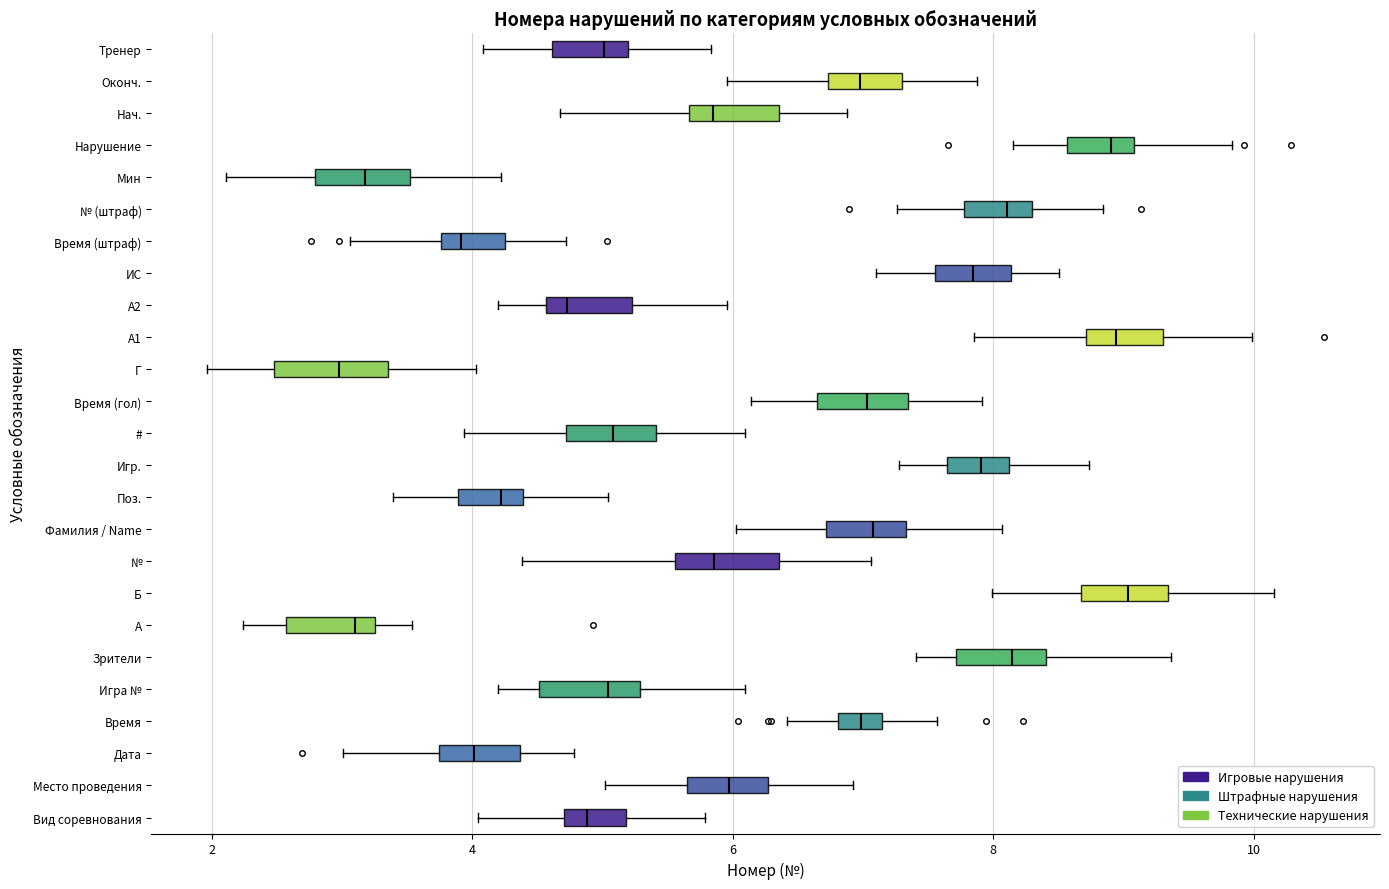

Reading bottom to top, read every box against the x-axis: the position of its median line, the range the box covers, and the ends of its whiskers. The values are not printed on the chart, so give them approximately, as read against the axis.

Вид соревнования: median 4.8 (inside the box), box 4.8 to 5.2, whiskers 4.0 to 5.8
Место проведения: median 6.0, box 5.6 to 6.2, whiskers 5.0 to 7.0
Дата: median 4.0, box 3.8 to 4.4, whiskers 3.0 to 4.8
Время: median 7.0, box 6.8 to 7.2, whiskers 6.4 to 7.6
Игра №: median 5.0, box 4.6 to 5.2, whiskers 4.2 to 6.0
Зрители: median 8.2, box 7.8 to 8.4, whiskers 7.4 to 9.4
A: median 3.0, box 2.6 to 3.2, whiskers 2.2 to 3.6
Б: median 9.0, box 8.6 to 9.4, whiskers 8.0 to 10.2
№: median 5.8, box 5.6 to 6.4, whiskers 4.4 to 7.0
Фамилия / Name: median 7.0, box 6.8 to 7.4, whiskers 6.0 to 8.0
Поз.: median 4.2, box 3.8 to 4.4, whiskers 3.4 to 5.0
Игр.: median 8.0, box 7.6 to 8.2, whiskers 7.2 to 8.8
#: median 5.0, box 4.8 to 5.4, whiskers 4.0 to 6.0
Время (гол): median 7.0, box 6.6 to 7.4, whiskers 6.2 to 8.0
Г: median 3.0, box 2.4 to 3.4, whiskers 2.0 to 4.0
А1: median 9.0, box 8.8 to 9.4, whiskers 7.8 to 10.0
А2: median 4.8, box 4.6 to 5.2, whiskers 4.2 to 6.0
ИС: median 7.8, box 7.6 to 8.2, whiskers 7.0 to 8.6
Время (штраф): median 4.0, box 3.8 to 4.2, whiskers 3.0 to 4.8
№ (штраф): median 8.2 (inside the box), box 7.8 to 8.2, whiskers 7.2 to 8.8
Мин: median 3.2, box 2.8 to 3.6, whiskers 2.2 to 4.2
Нарушение: median 9.0 (just left of the box's right edge), box 8.6 to 9.0, whiskers 8.2 to 9.8
Нач.: median 5.8, box 5.6 to 6.4, whiskers 4.6 to 6.8
Оконч.: median 7.0, box 6.8 to 7.4, whiskers 6.0 to 7.8
Тренер: median 5.0, box 4.6 to 5.2, whiskers 4.0 to 5.8